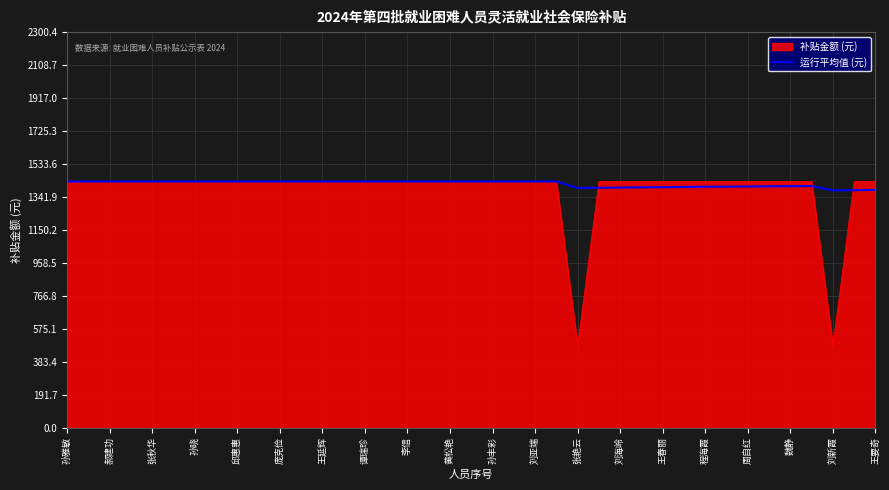

Which series has the widest spread of values?

补贴金额 (元)